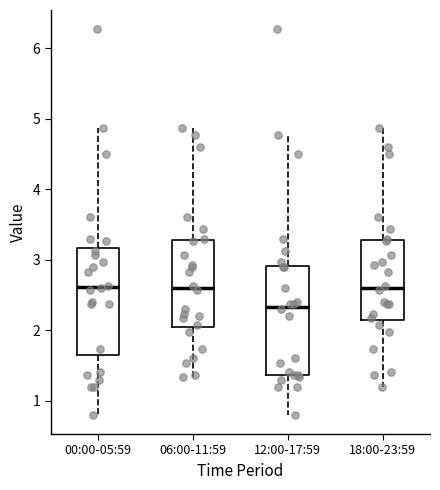

Reading left to right, transcribe this box plot: for each box, give where its median line is, the range the box spans, and where its two whiskers end, as read against the y-axis. The values are not printed on the chart, so give them approximately, as read against the axis.

00:00-05:59: median 2.6, box 1.6 to 3.2, whiskers 0.8 to 4.9
06:00-11:59: median 2.6, box 2.0 to 3.3, whiskers 1.3 to 4.9
12:00-17:59: median 2.3, box 1.4 to 2.9, whiskers 0.8 to 4.8
18:00-23:59: median 2.6, box 2.1 to 3.3, whiskers 1.2 to 4.9